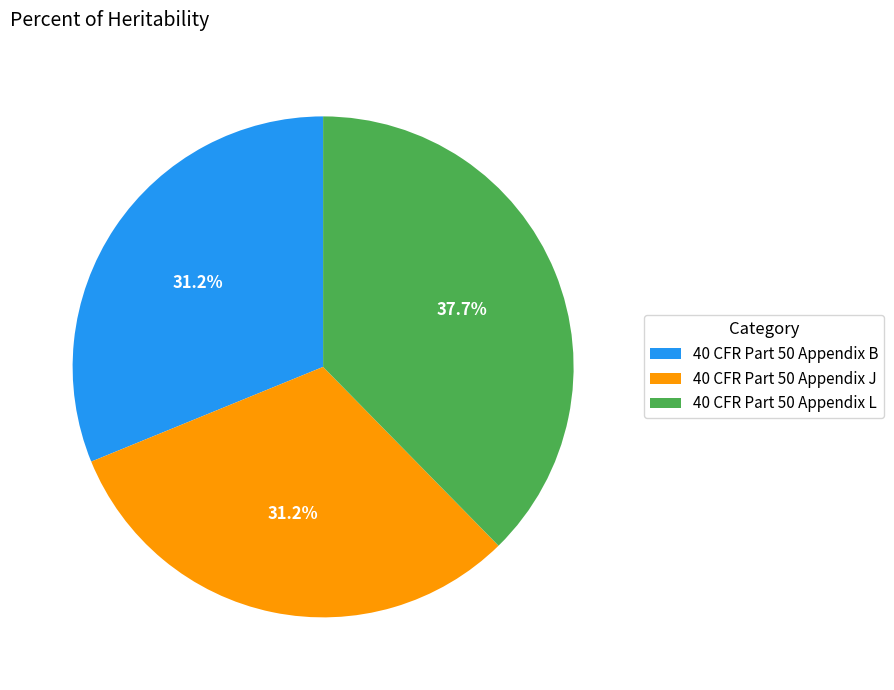

To the nearest percent, what is the average slice percentage?

33%